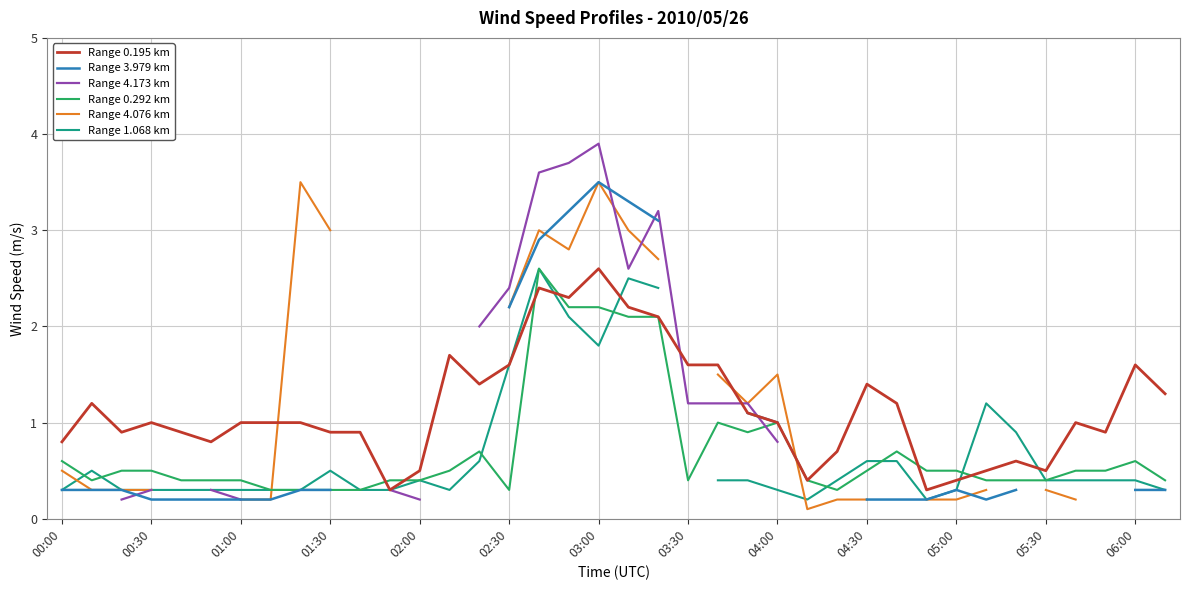

How many intersections are there between Range 3.979 km and Range 4.076 km?

2